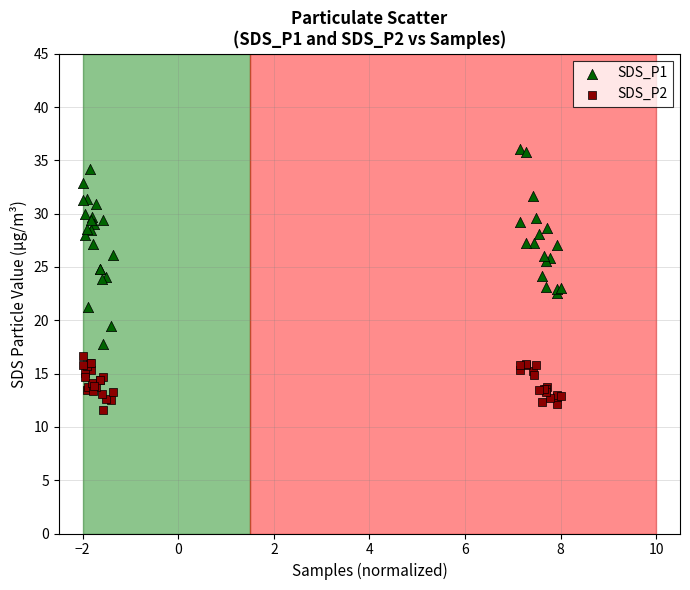

Which series contains the lowest Y value?

SDS_P2